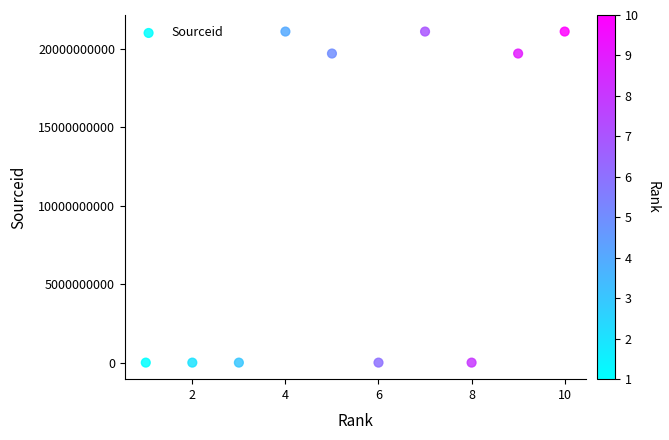

What is the range of Y values (max minus min)?

21100441483